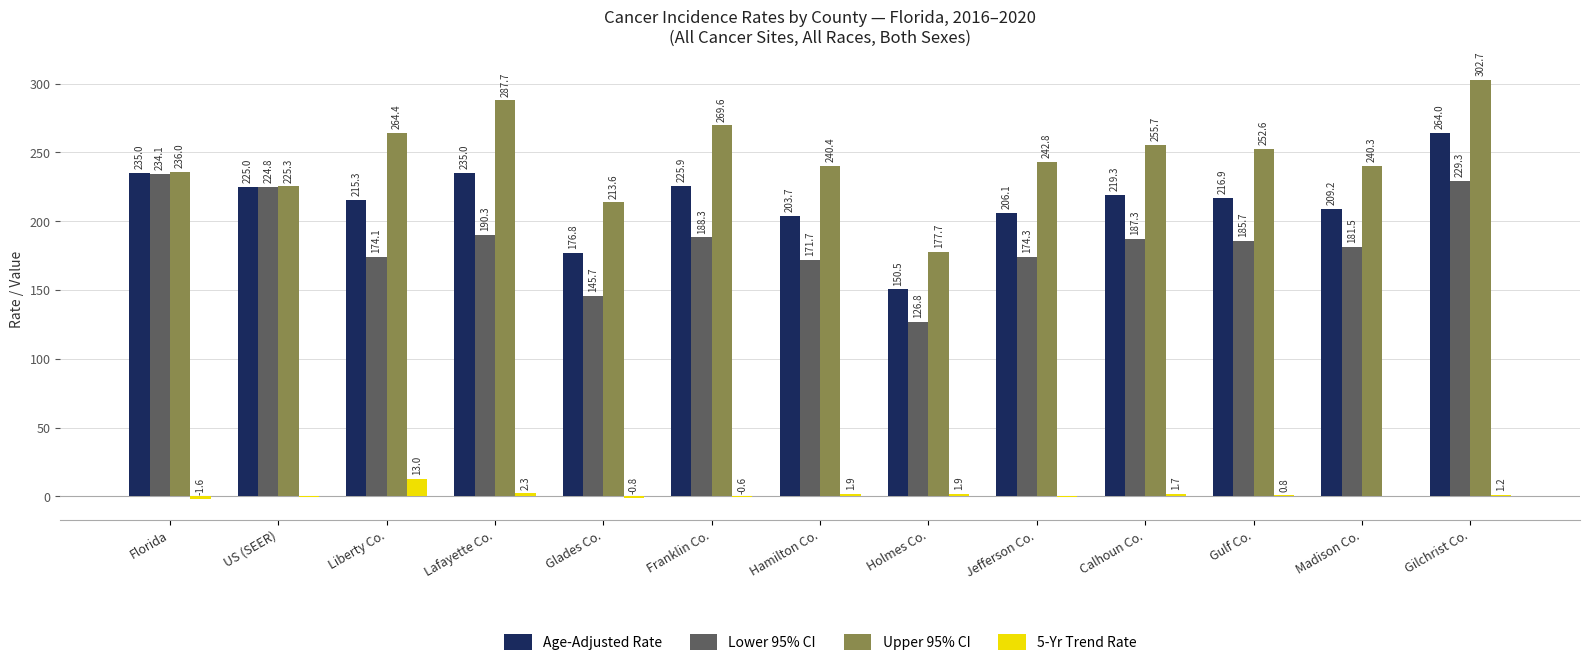

Which series has the largest range (max minus min)?

Upper 95% CI